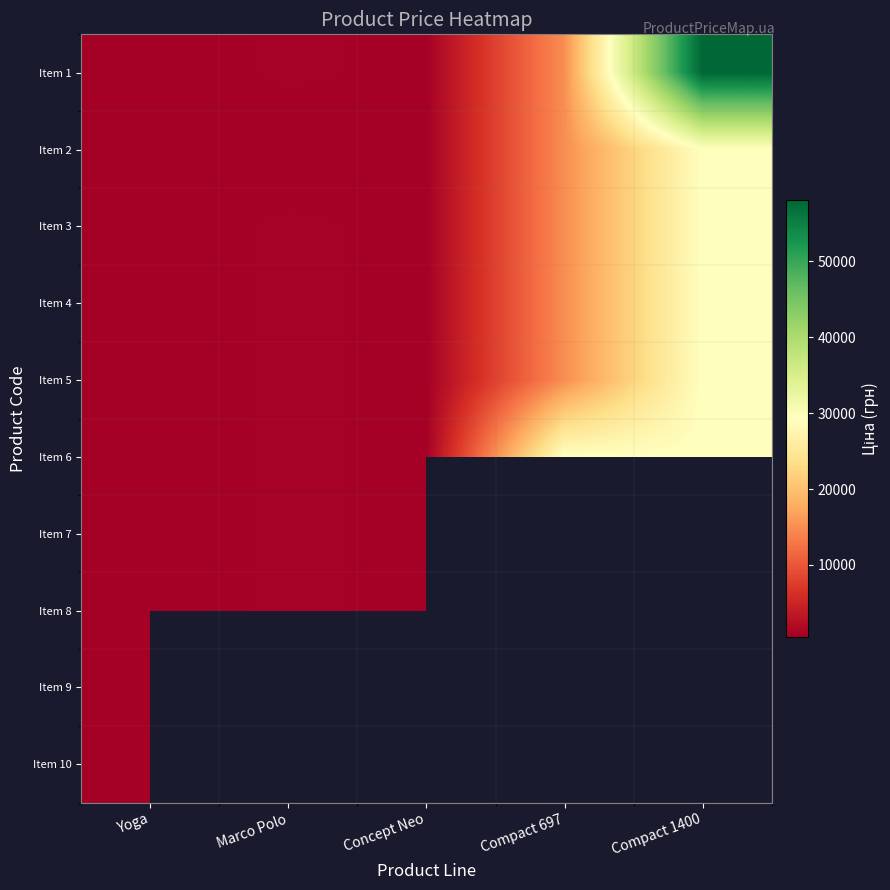

What is the sum of the Item 6 values at Marco Polo and Yoga?

1428.8